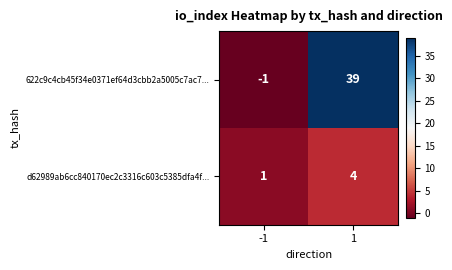

How many categories are shown in the chart?

2